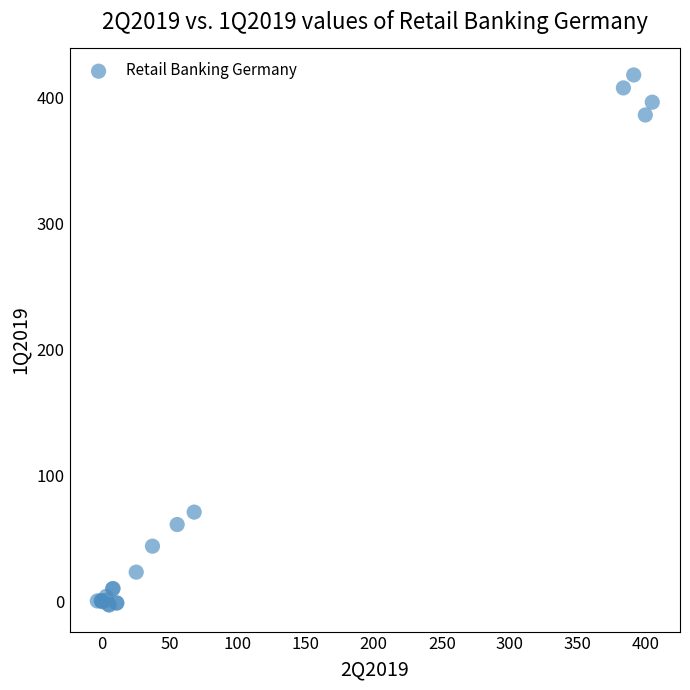

What Y value in the scatter plot is closest to 207?

70.7